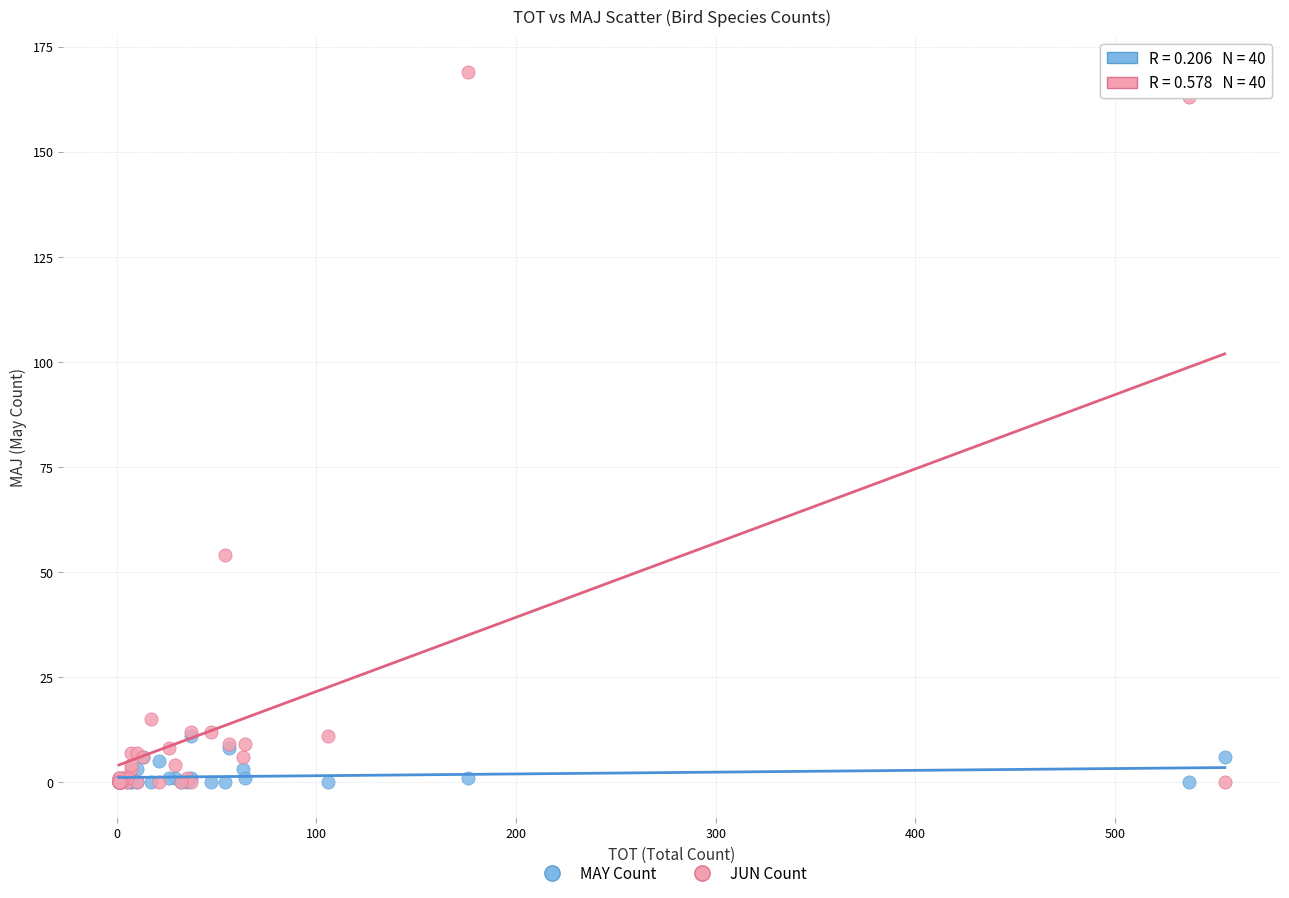

Across all series, what Y value is closest to 84?

54